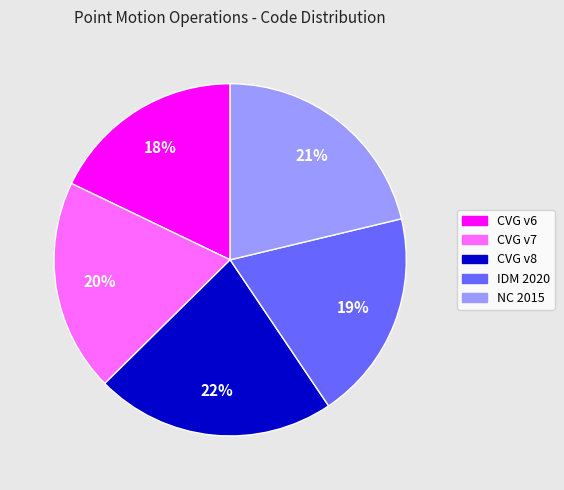

To the nearest percent, what is the average slice percentage?

20%